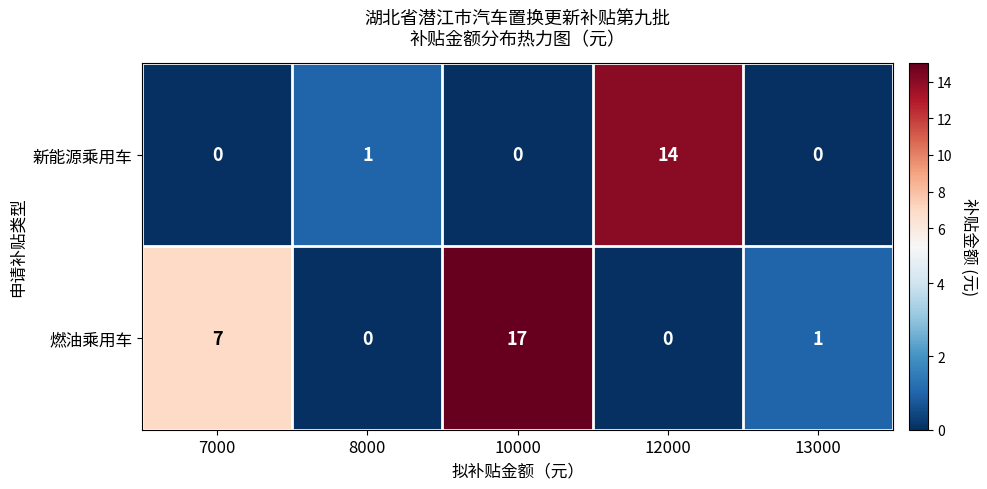

Which series changed the most between 7000 and 10000?

燃油乘用车